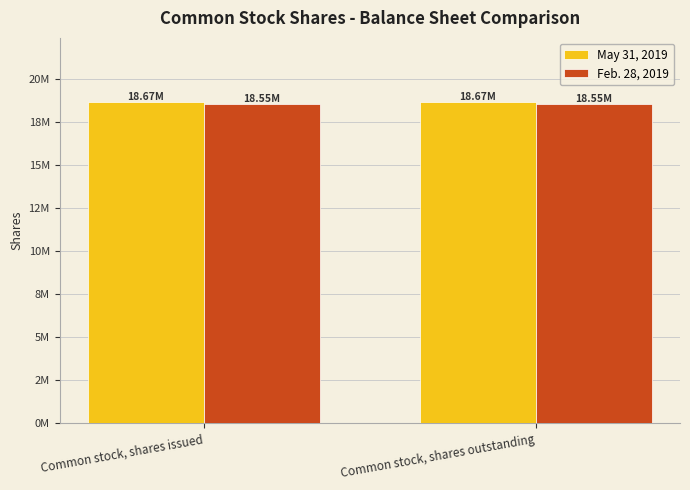

Rank the series by their maximum value, from lowest to highest.

Feb. 28, 2019, May 31, 2019